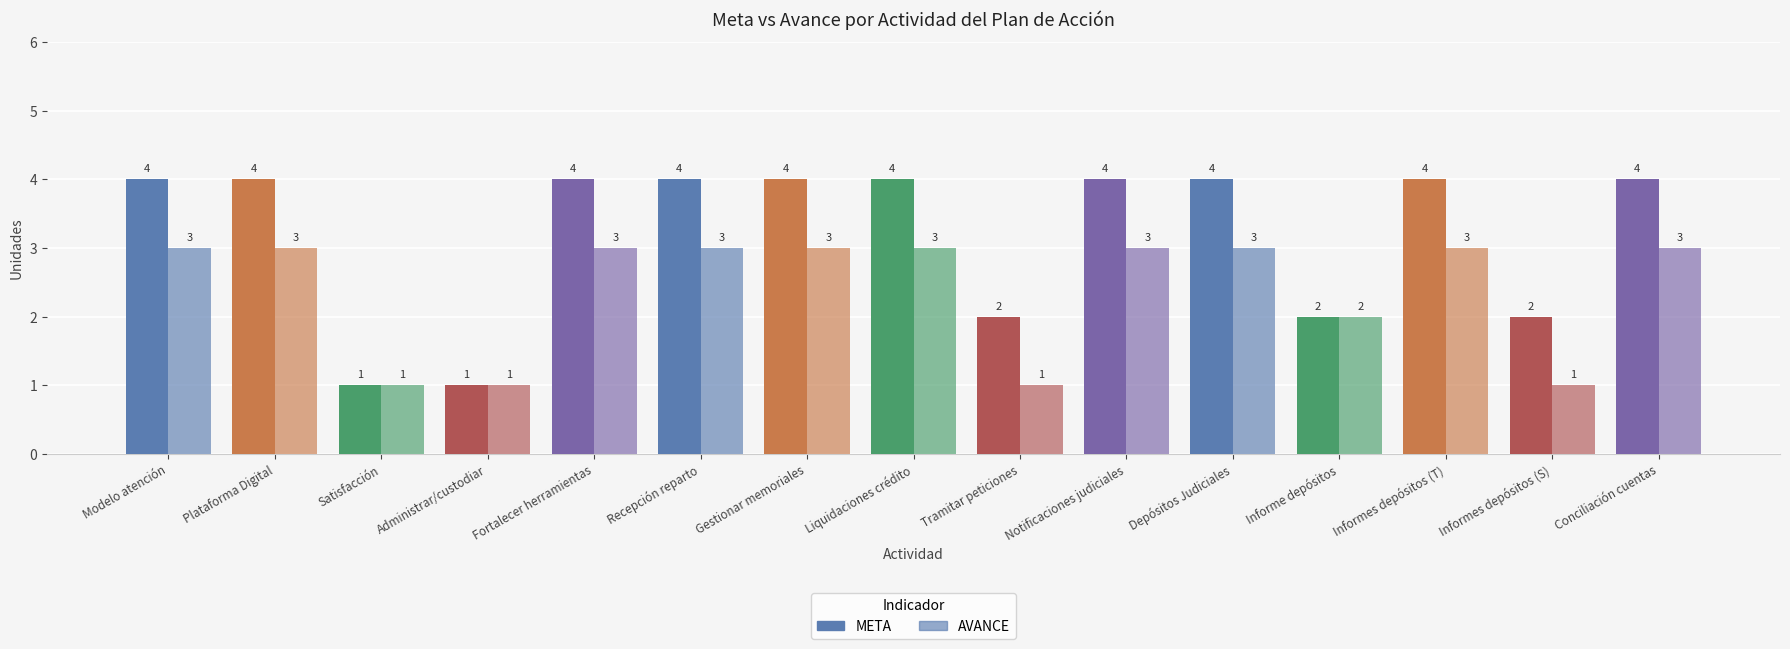

Rank the categories by META value from highest to lowest.

Modelo atención, Plataforma Digital, Fortalecer herramientas, Recepción reparto, Gestionar memoriales, Liquidaciones crédito, Notificaciones judiciales, Depósitos Judiciales, Informes depósitos (T), Conciliación cuentas, Tramitar peticiones, Informe depósitos, Informes depósitos (S), Satisfacción, Administrar/custodiar